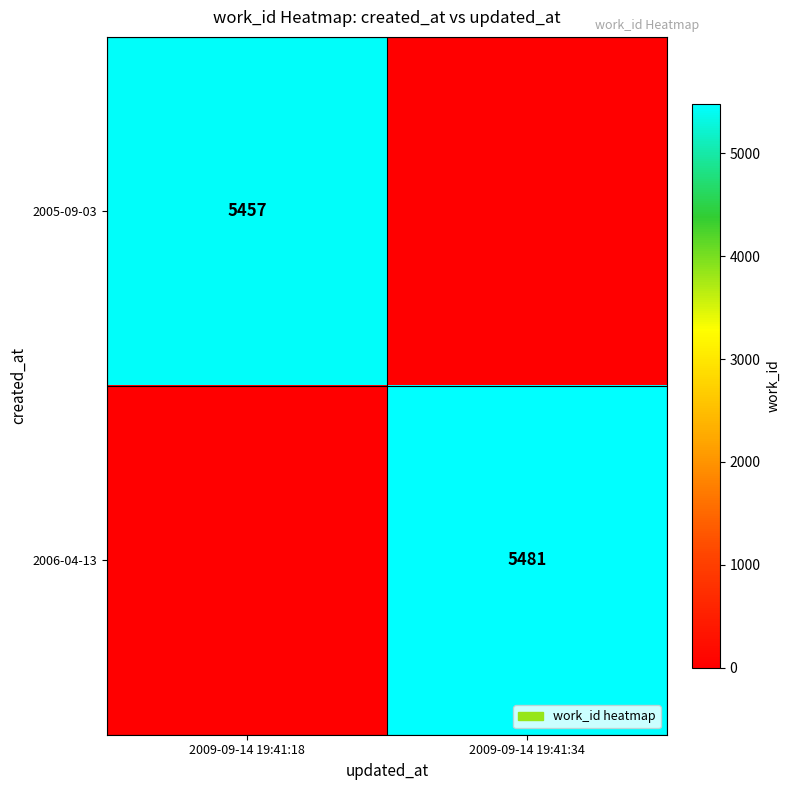

Is the value of 2006-04-13 at 2009-09-14 19:41:34 greater than the value of 2005-09-03 at 2009-09-14 19:41:18?

Yes